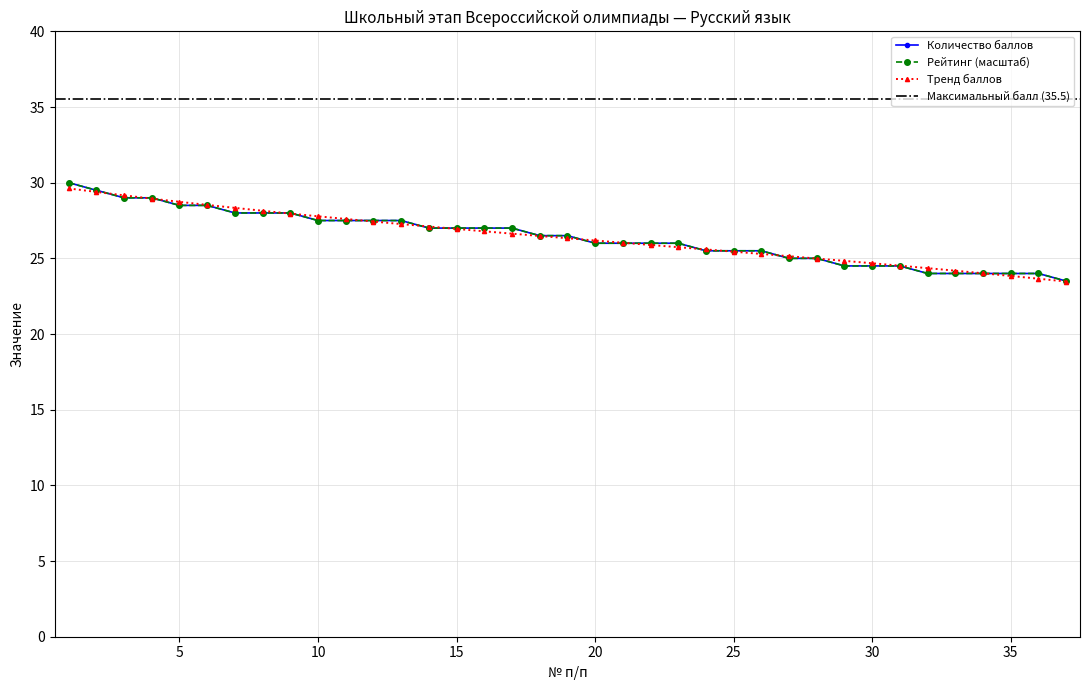

What is the maximum value for Рейтинг?

30.0